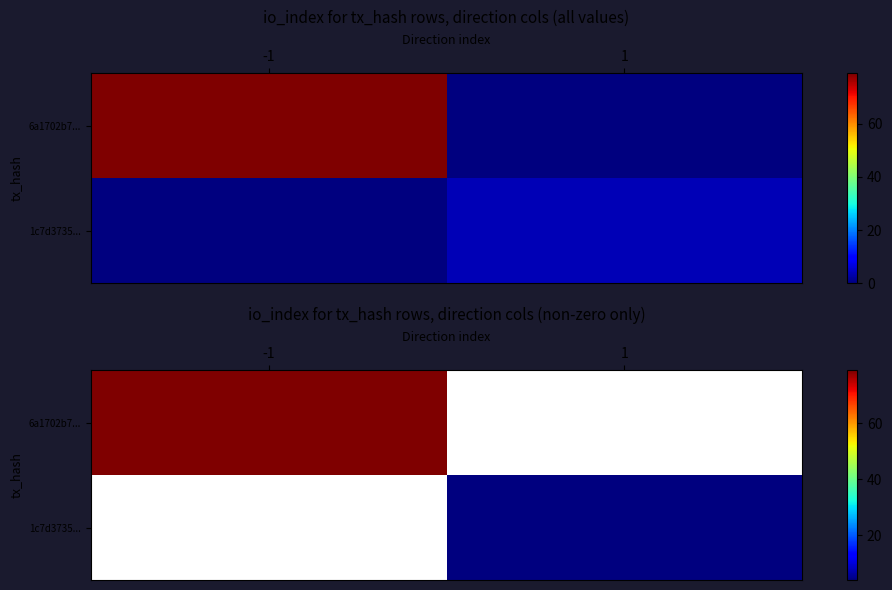

Which series has the largest range (max minus min)?

6a1702b7...